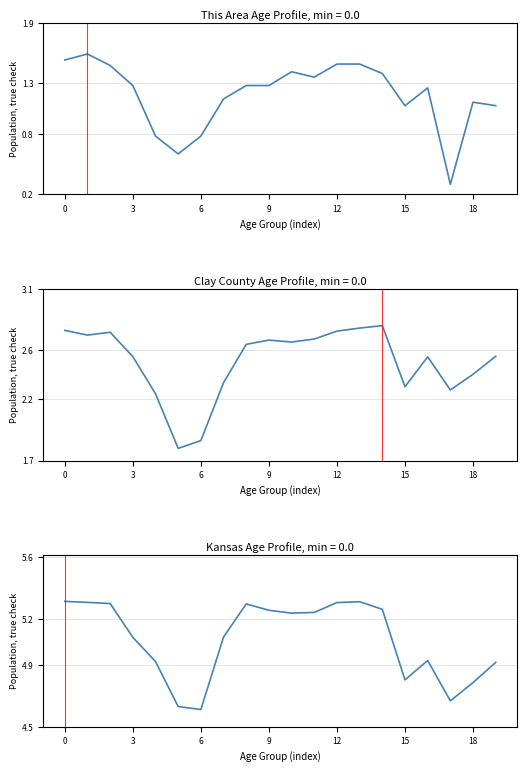

Which label corresponds to the smallest value in the chart?

17